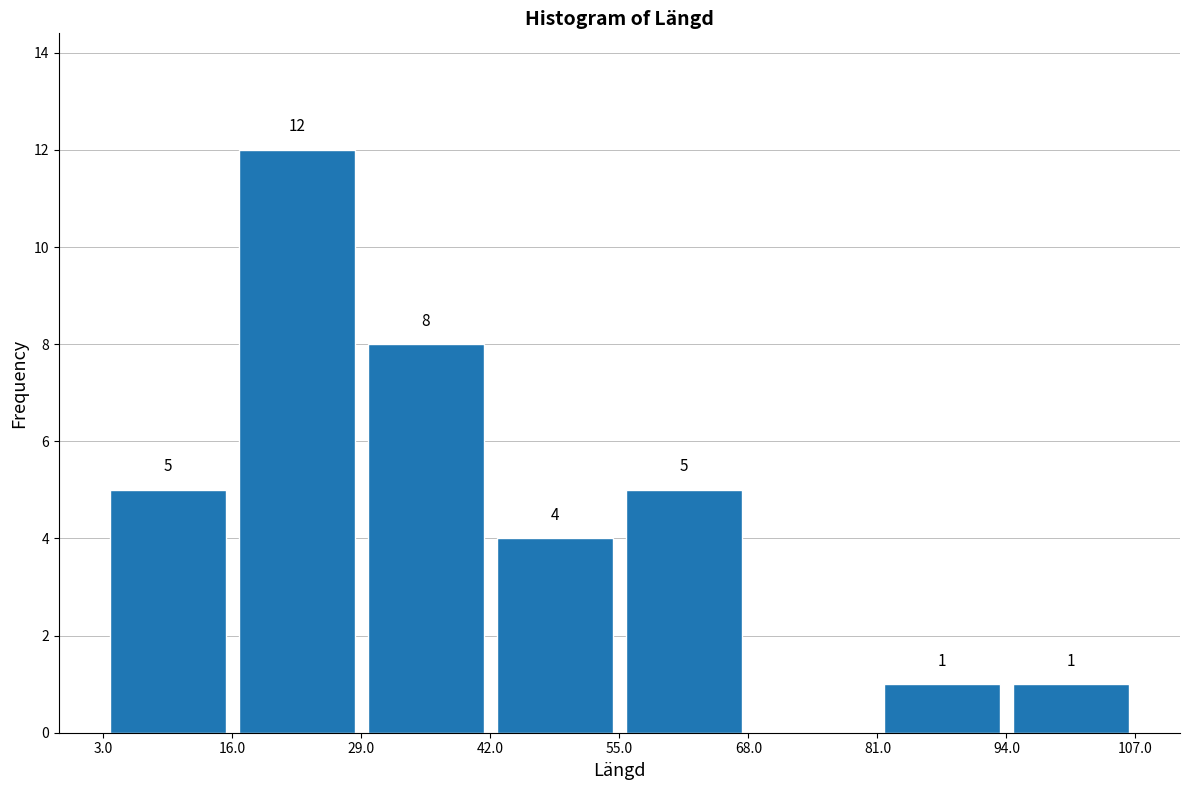

Which range on the x-axis has the tallest bar?

16.0 to 29.0